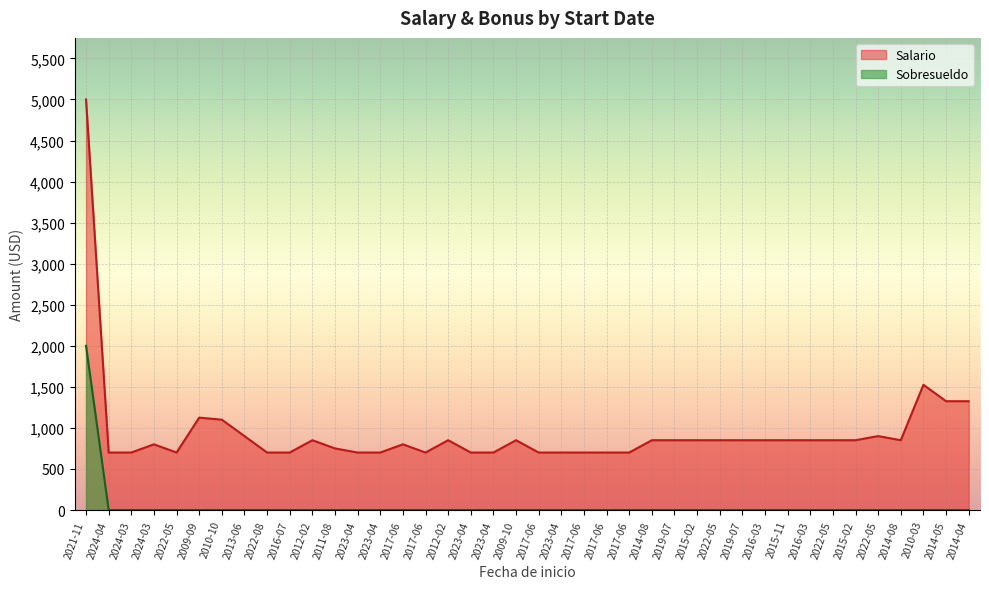

Rank the series by their average value, from lowest to highest.

Sobresueldo, Salario